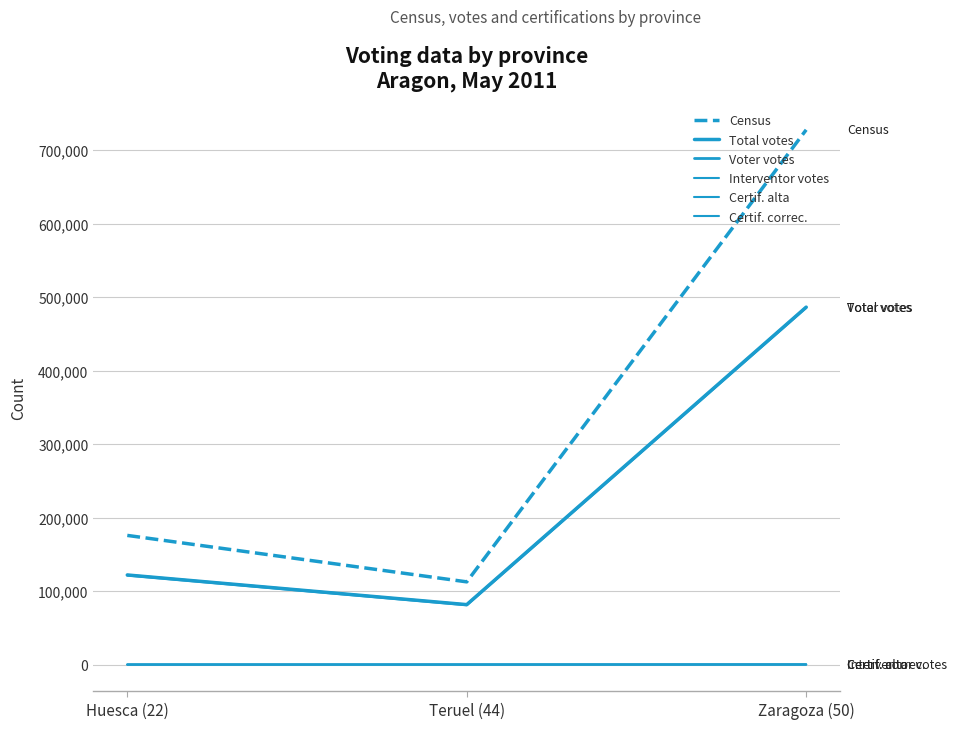

Rank the series by their maximum value, from highest to lowest.

Census, Total votes, Voter votes, Interventor votes, Certif. alta, Certif. correc.